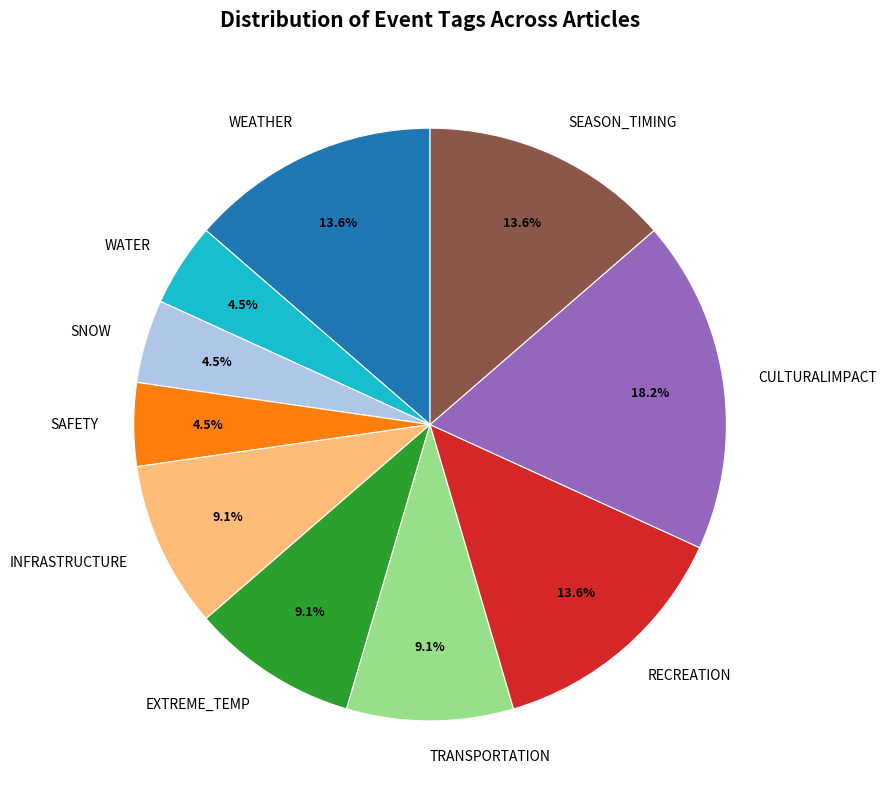

Combined, do INFRASTRUCTURE and SEASON_TIMING account for over 50%?

No